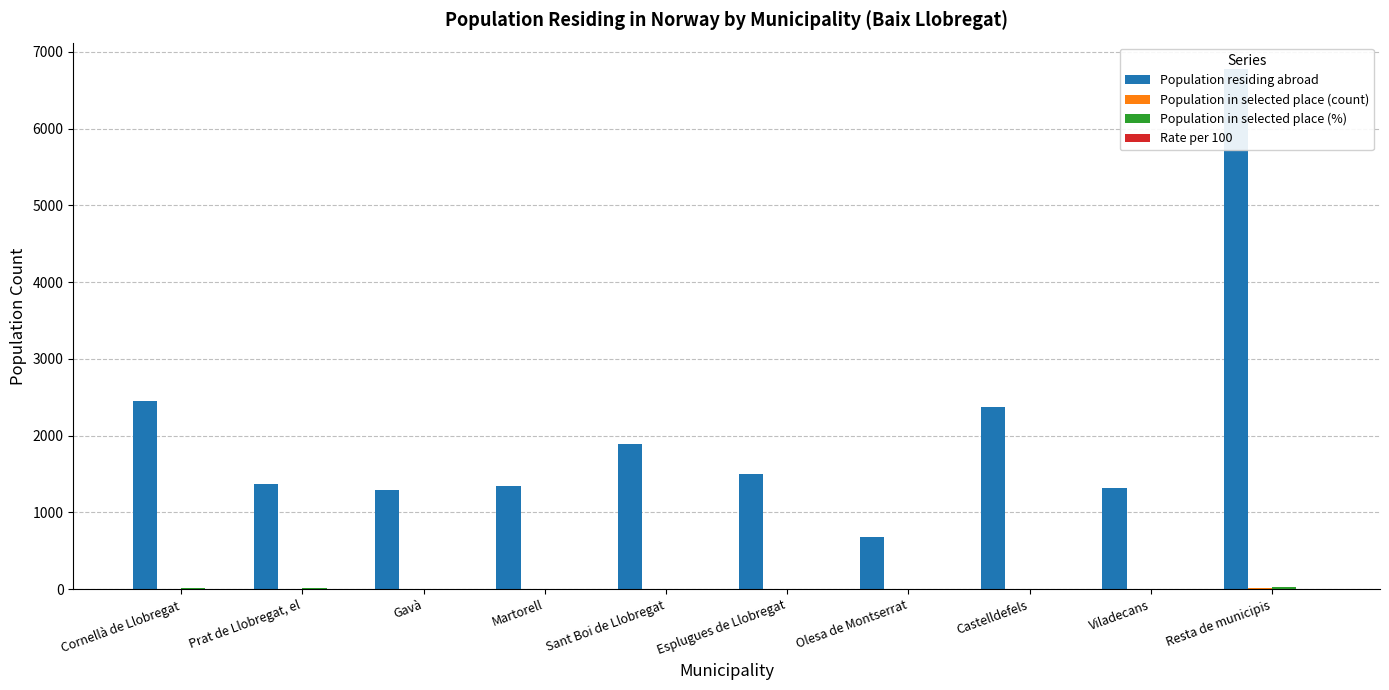

What is the total value across all series at Viladecans?

1332.8